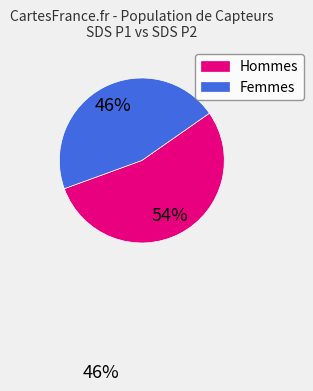

Count the number of slices in the pie.

2